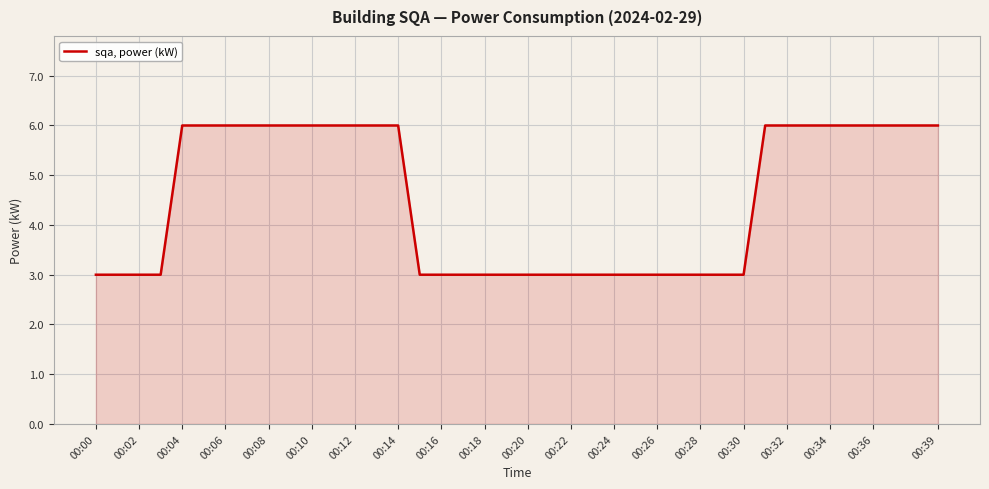

What is the smallest value displayed?

3